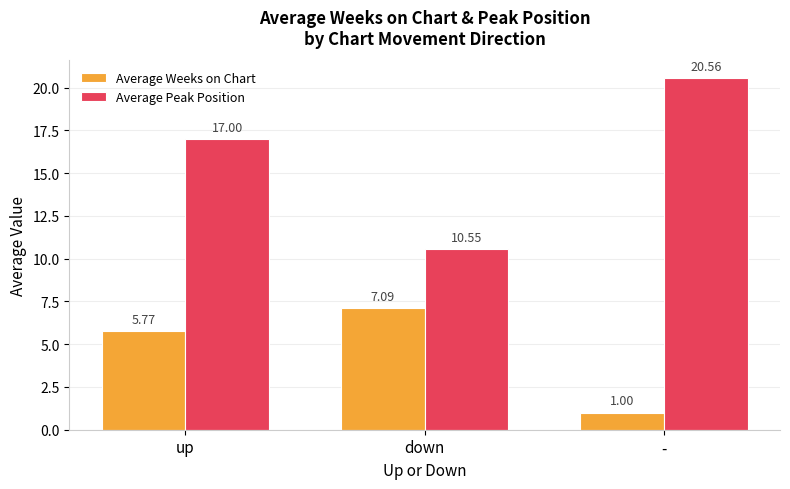

What are all the series names shown in the legend?

Average Weeks on Chart, Average Peak Position